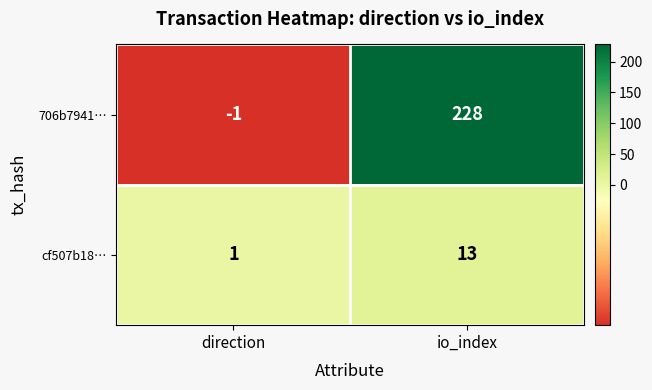

What is the maximum value shown in the chart?

228